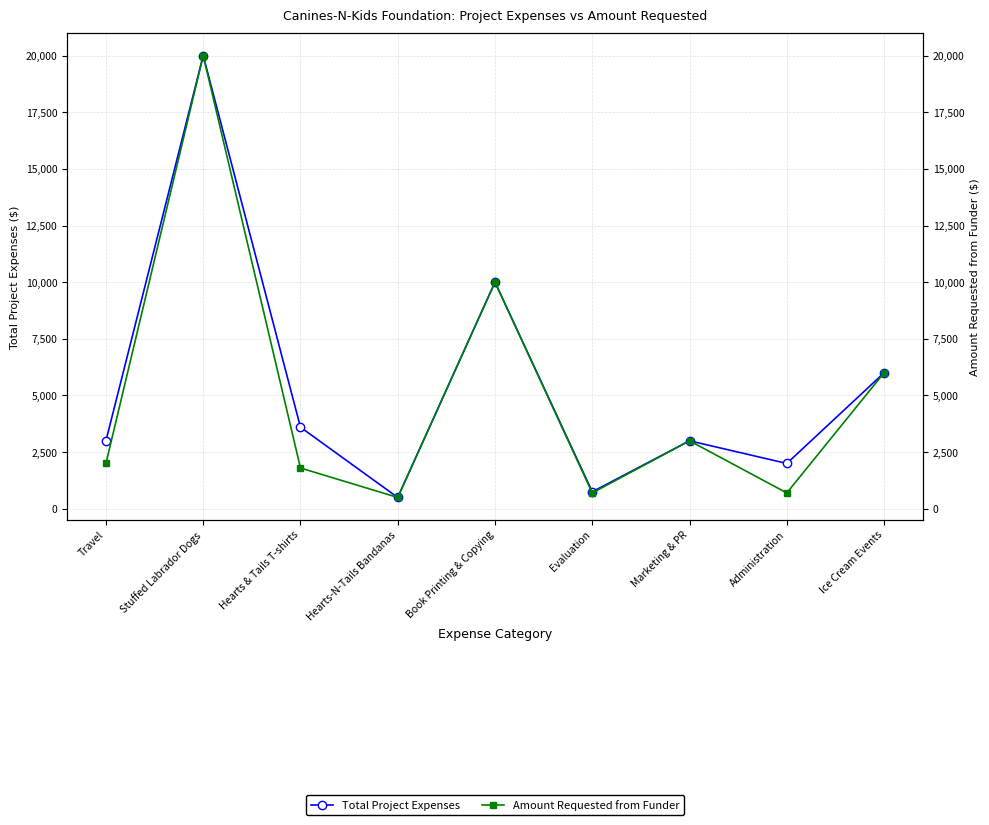

What is the minimum value shown in the chart?

500